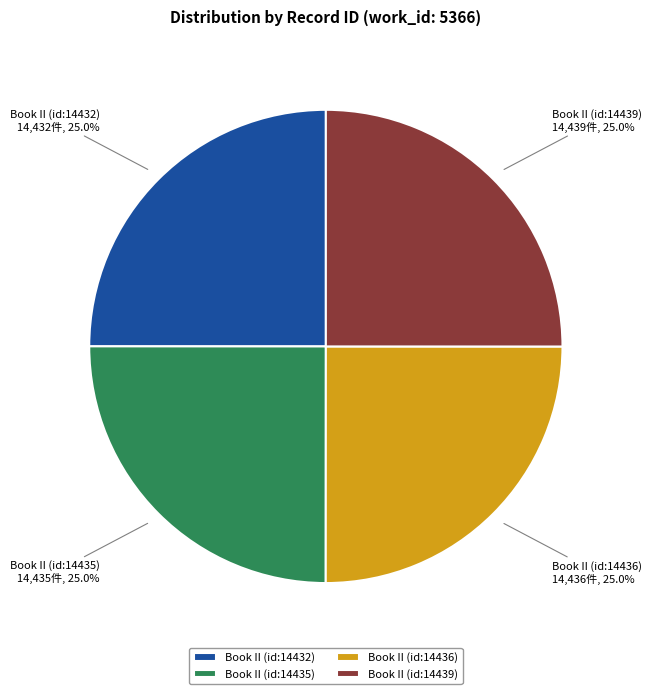

Does Book II (id:14436) account for over 50% of the chart?

No